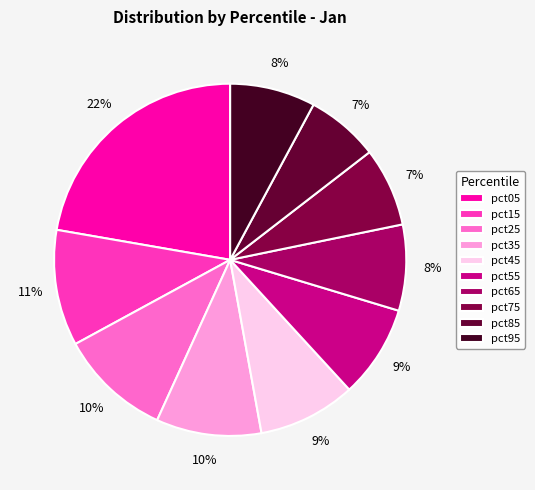

Which category has the biggest portion of the pie?

pct05